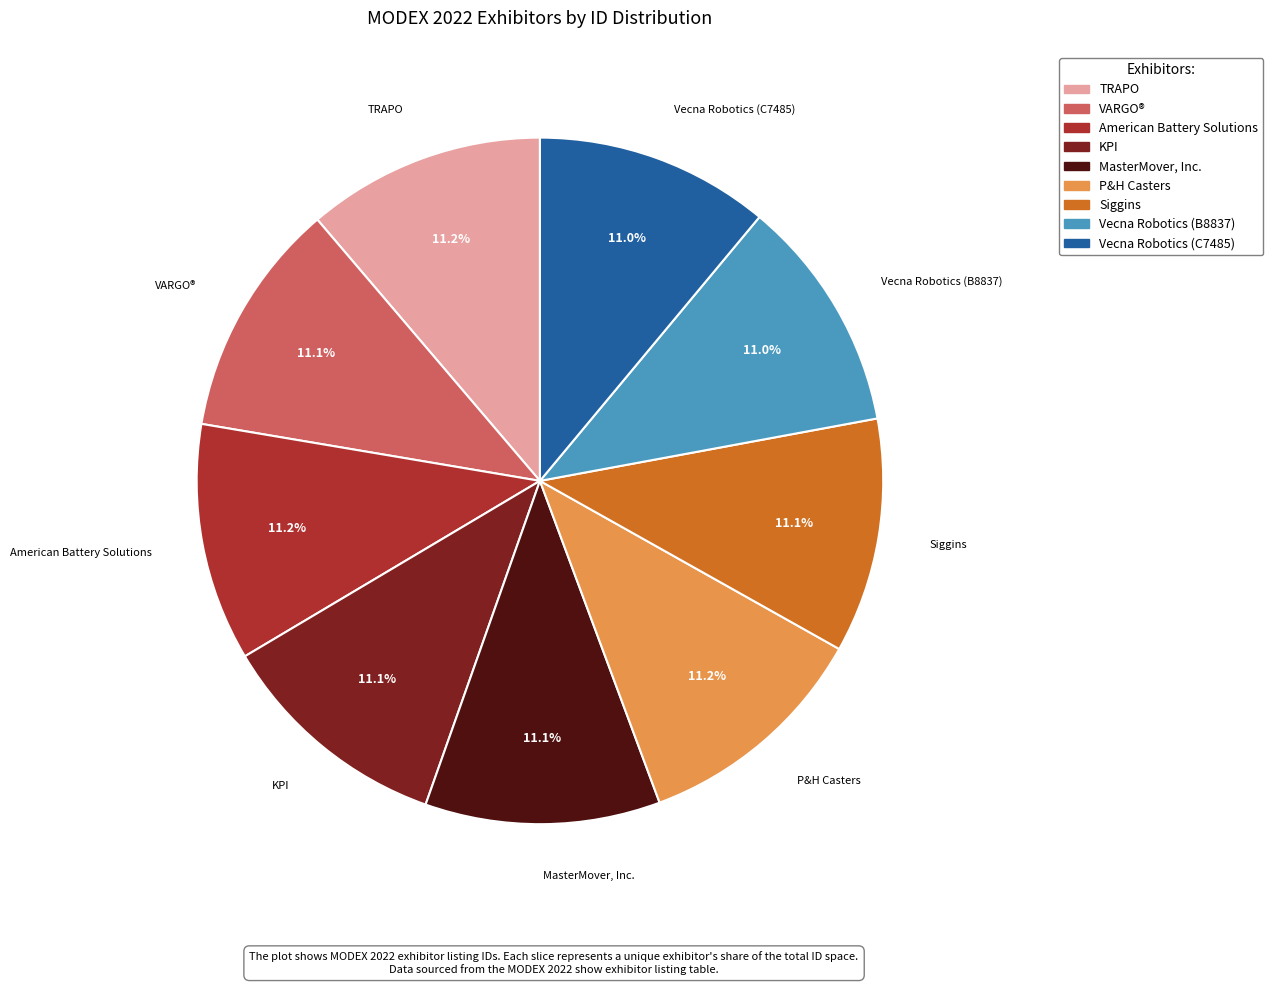

To the nearest percent, what portion does MasterMover, Inc. represent?

11%